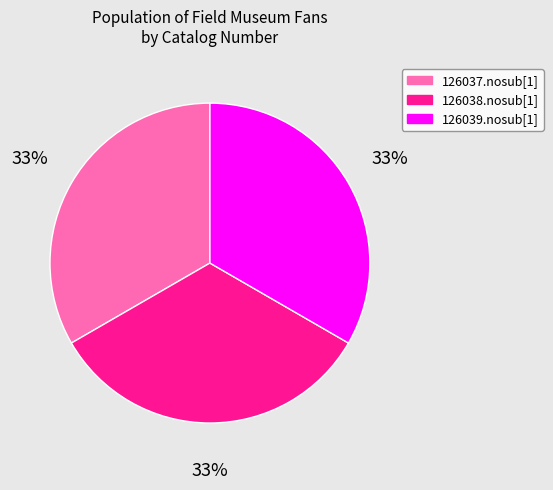

Is 126039.nosub[1] the majority of the pie?

No